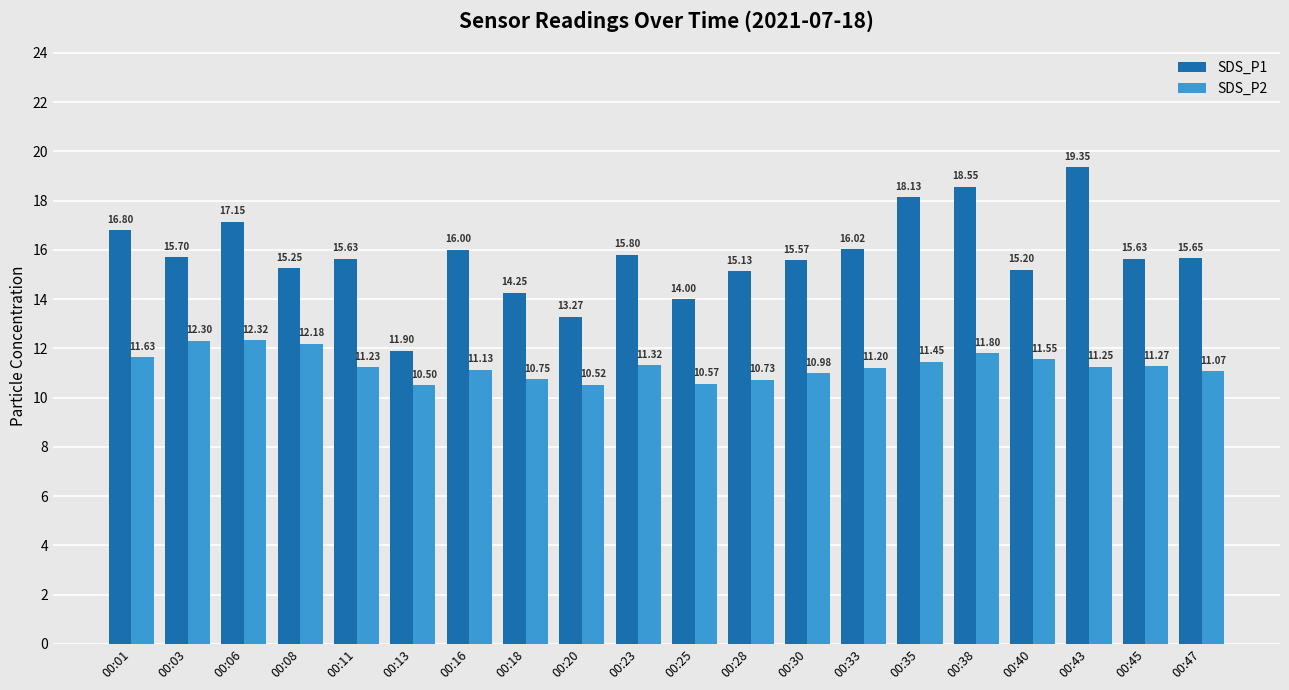

What is the difference between the maximum and minimum values in the SDS_P2 series?

1.8